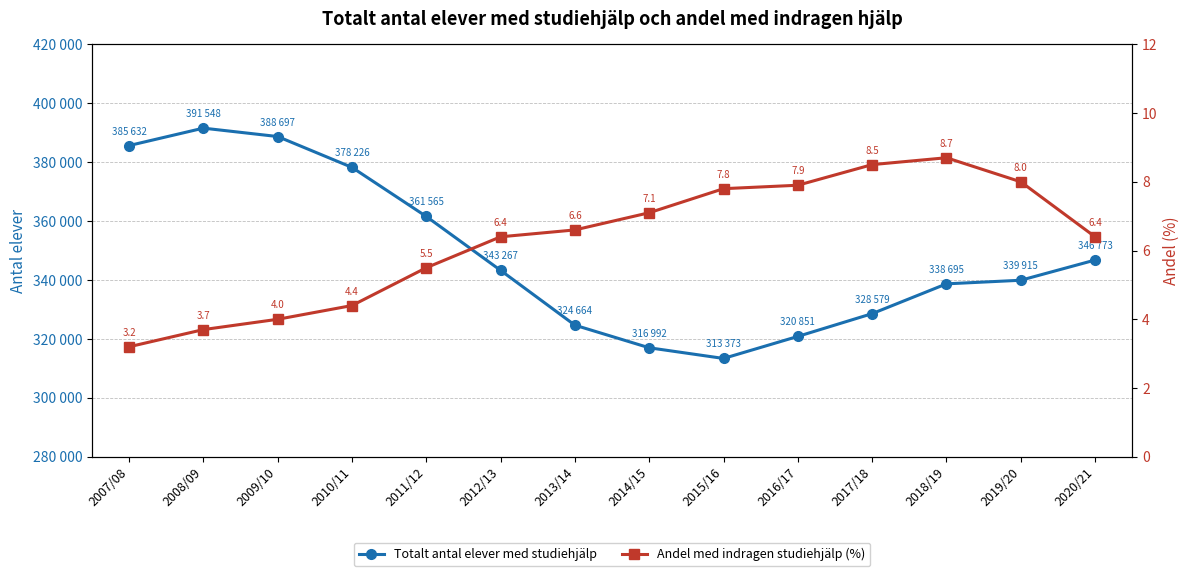

Which series changed the most between 2007/08 and 2016/17?

Totalt antal elever med studiehjälp